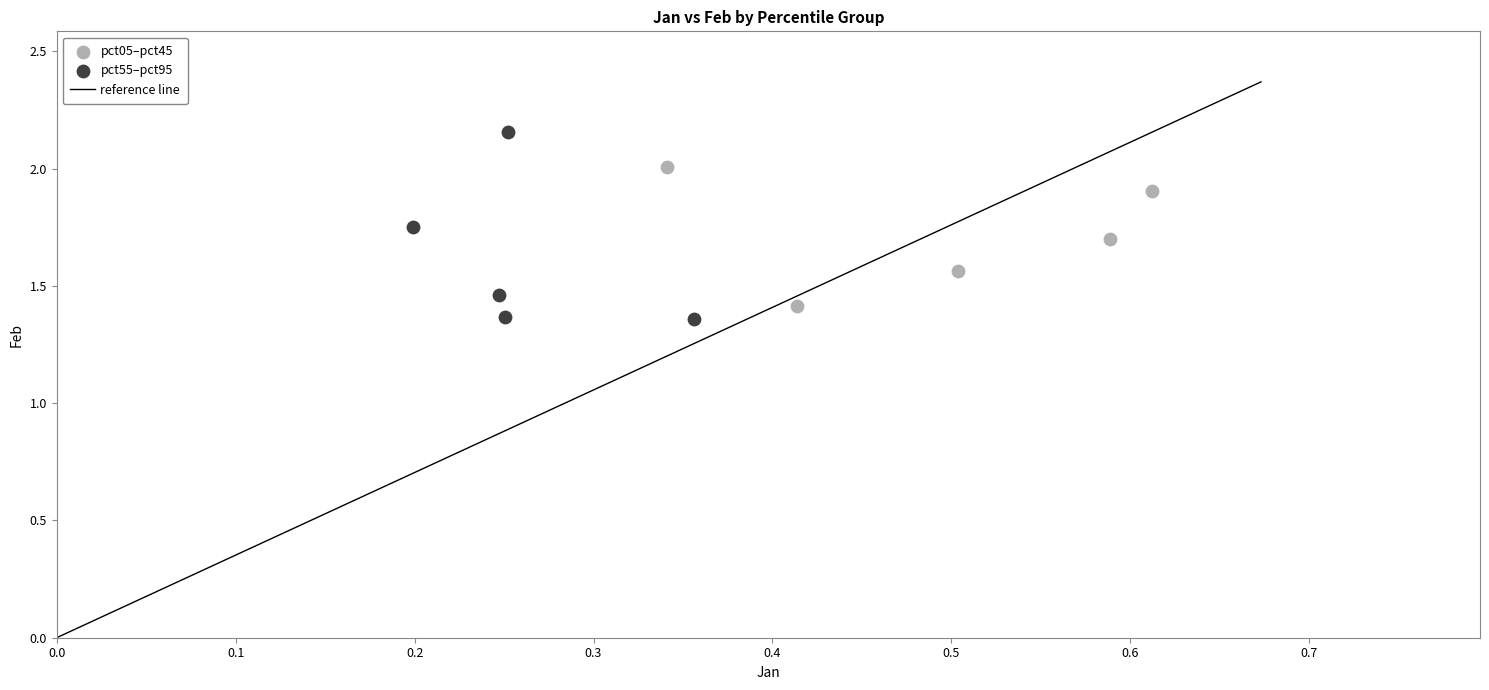

Which series contains the lowest Y value?

pct55–pct95